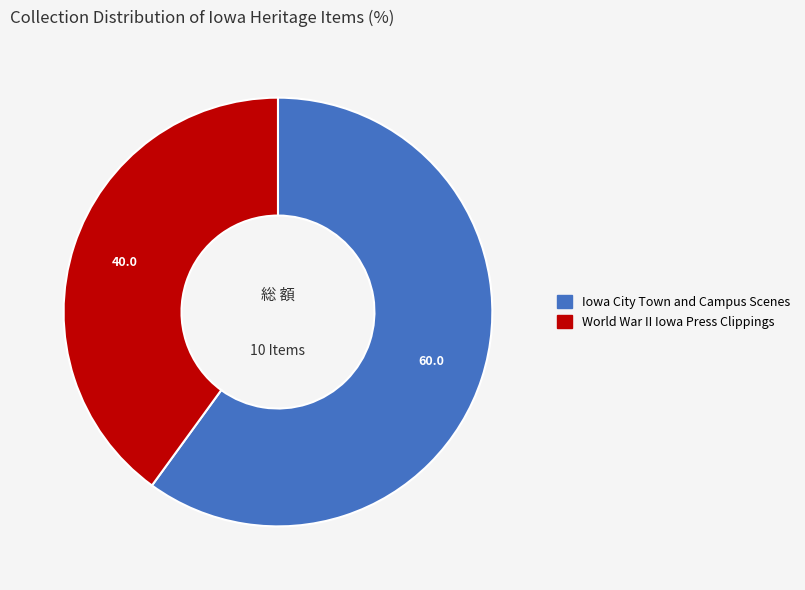

Is there a majority slice in this chart?

Yes